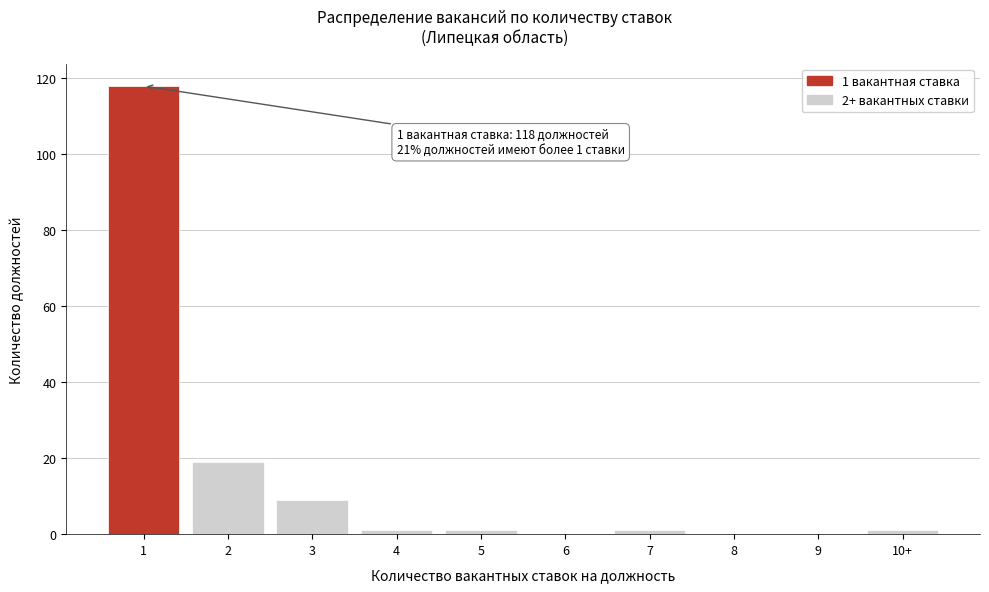

Reading left to right, extract all data points from this chart.

1=118	2=19	3=9	4=1	5=1	6=0	7=1	8=0	9=0	10+=1